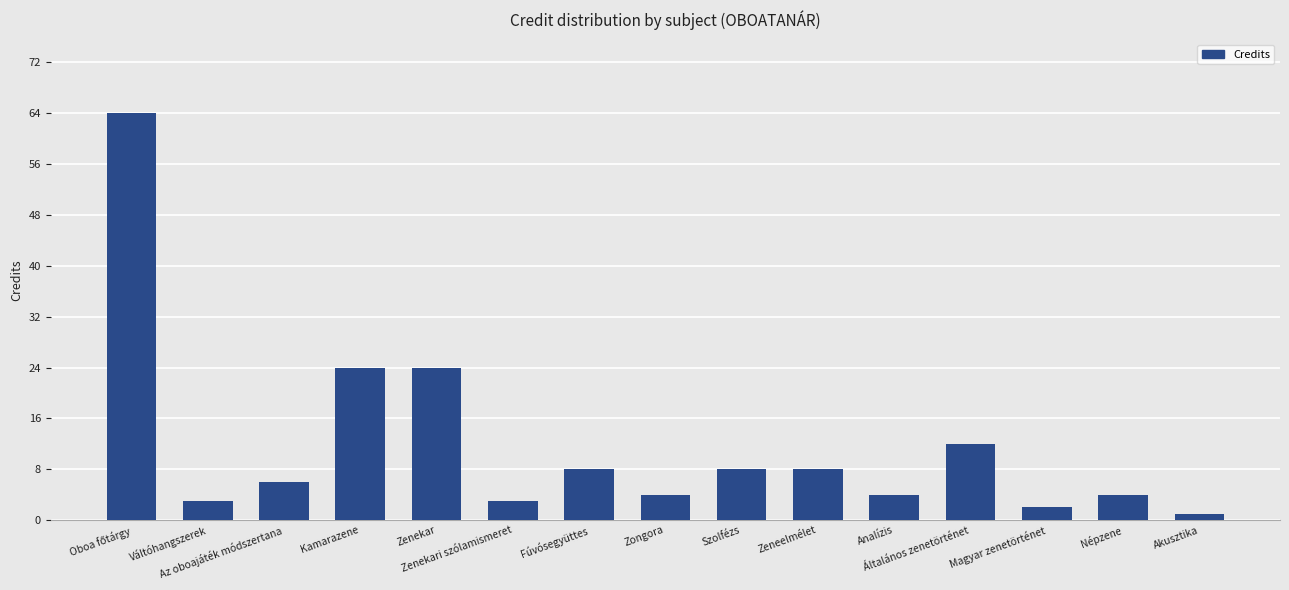

What position from the left is Zeneelmélet?

10